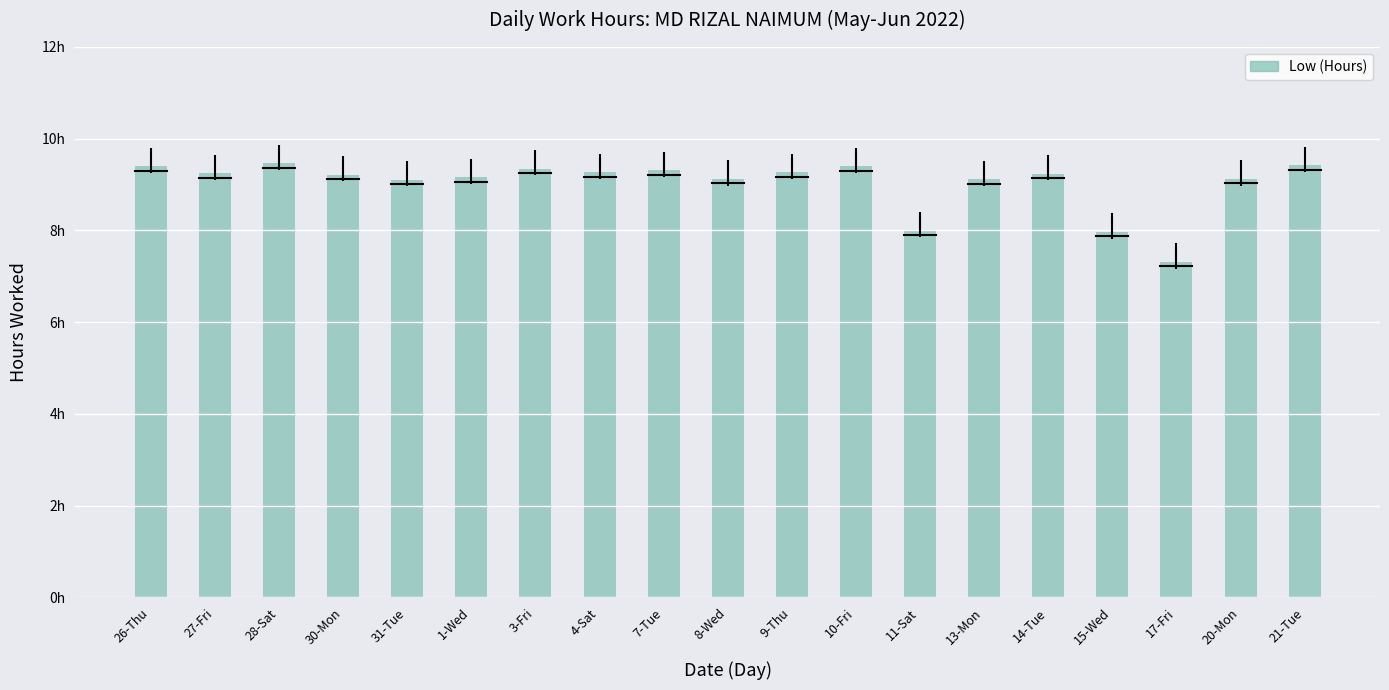

At which category does the chart reach its minimum across all series?

17-Fri